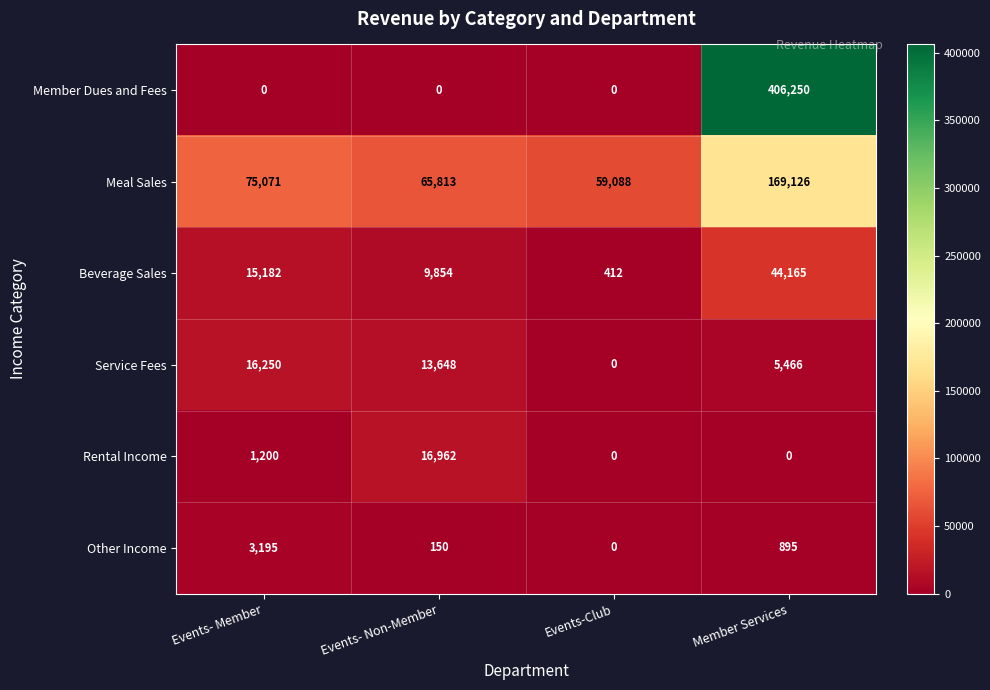

List the series in order of their peak value, highest first.

Member Dues and Fees, Meal Sales, Beverage Sales, Rental Income, Service Fees, Other Income